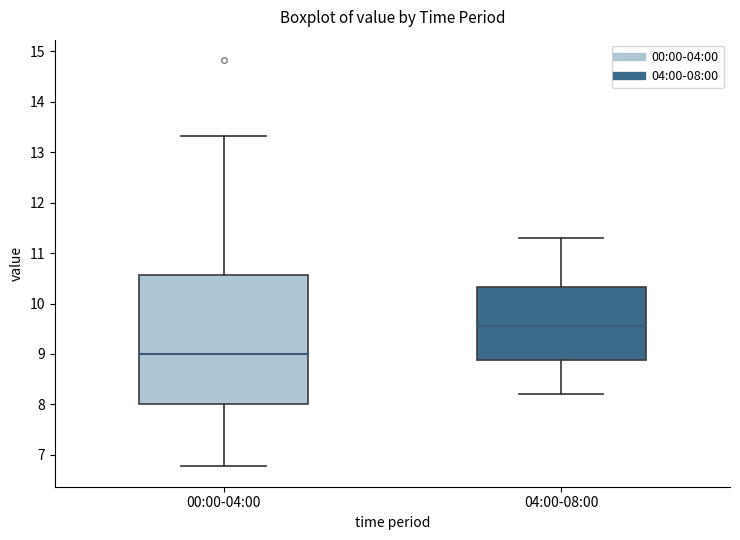

Where is the upper edge of the box for 00:00-04:00 on the y-axis? The values are not printed on the chart, so give them approximately, as read against the axis.

10.6